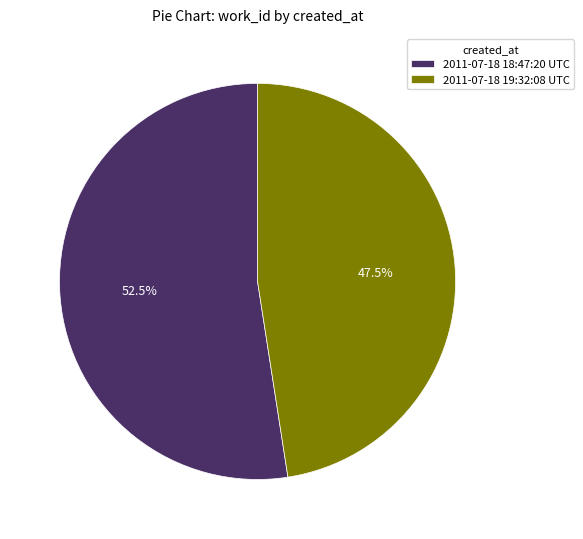

To the nearest percent, what is the difference between the 2011-07-18 19:32:08 UTC and 2011-07-18 18:47:20 UTC slice percentages?

5%